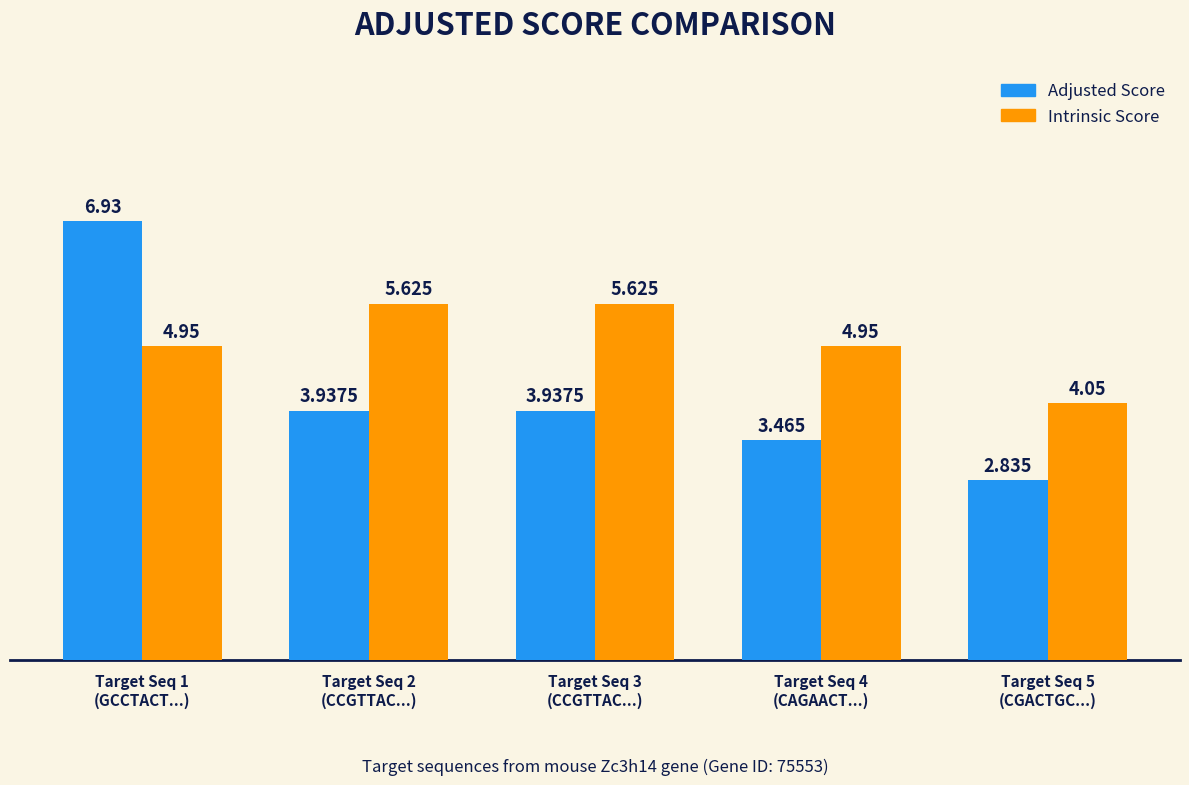

At how many categories does at least one series exceed 3?

5